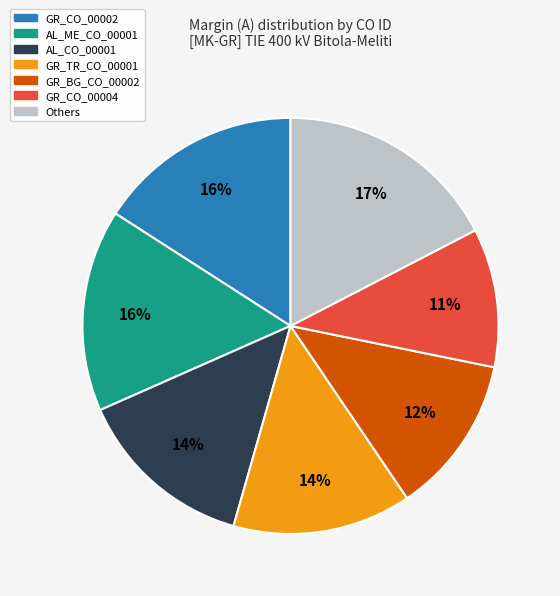

Does any single category account for the majority?

No